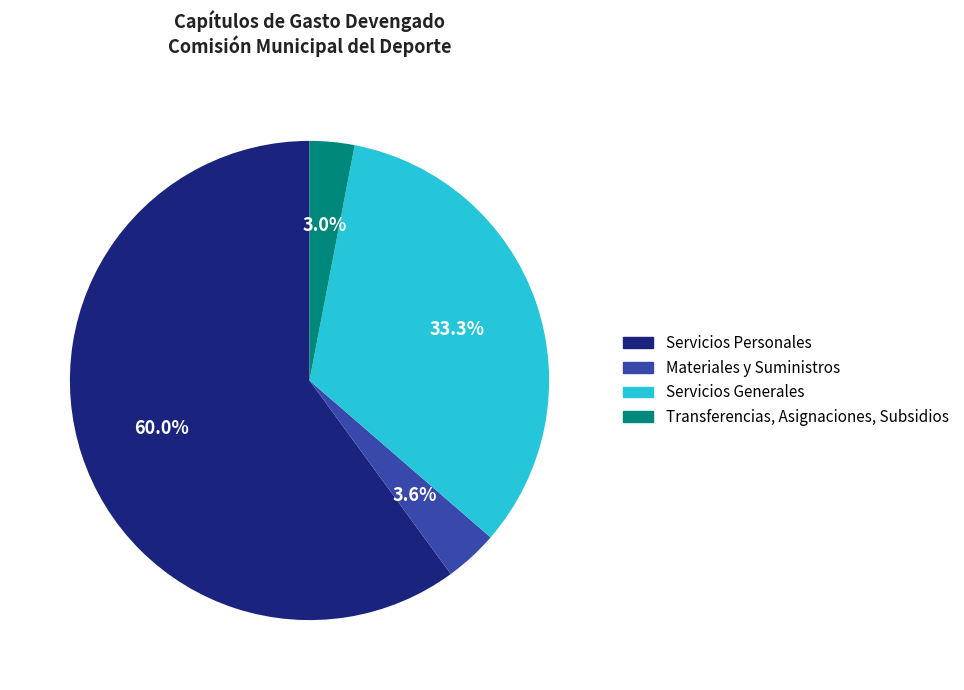

Count the number of slices in the pie.

4